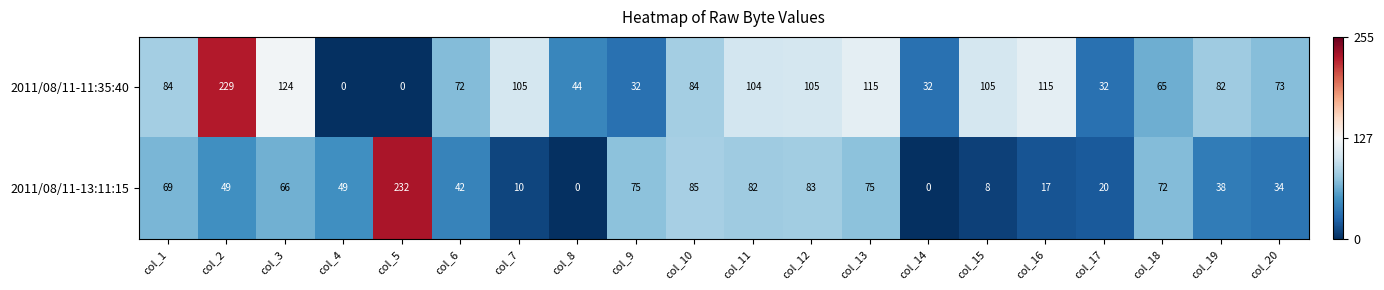

True or false: 2011/08/11-13:11:15 has a value of 83 at col_12.

True